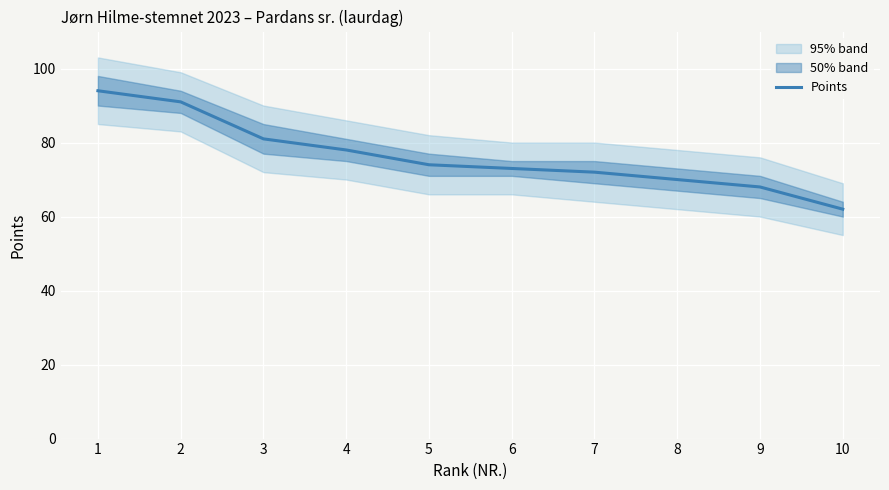

Approximately how many times larger is the value at 6 compared to 4?

0.9